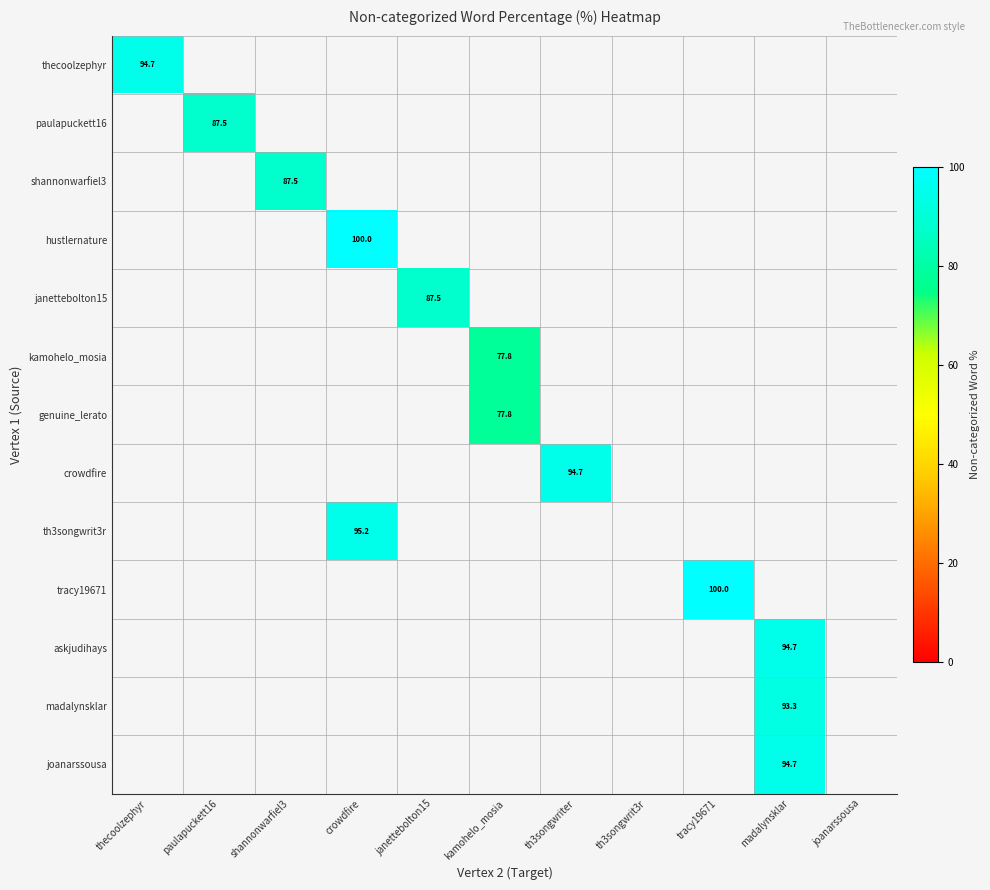

Which has a higher value, paulapuckett16 or th3songwrit3r?

th3songwrit3r